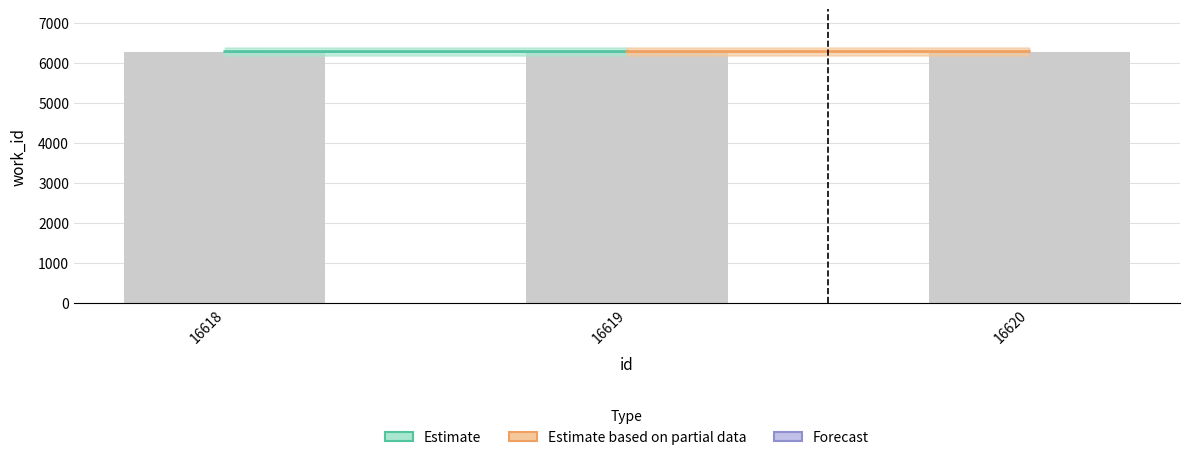

The chart shows a value of 8986 at 16620. True or false?

False